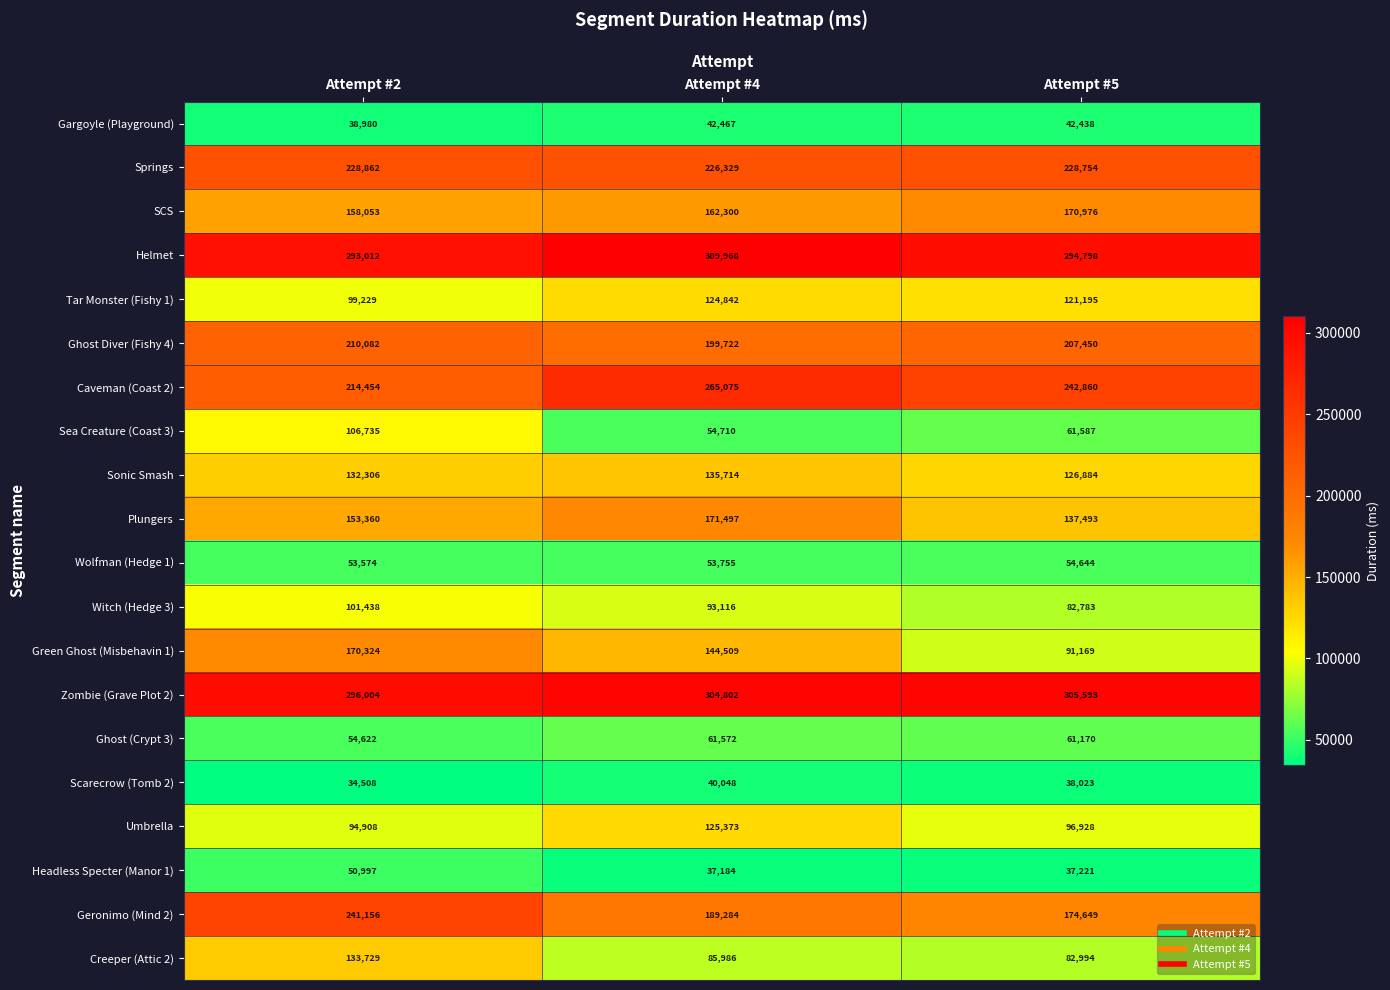

What value does the Sonic Smash series have at Attempt #5, to the nearest 10?

126880